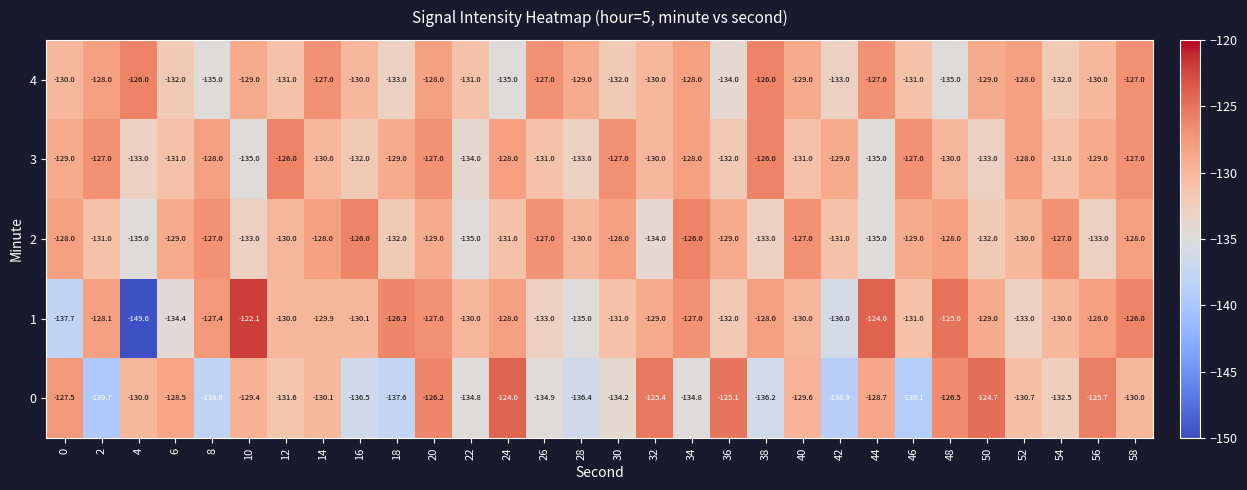

The 4 series shows -132.0 at 30. True or false?

True